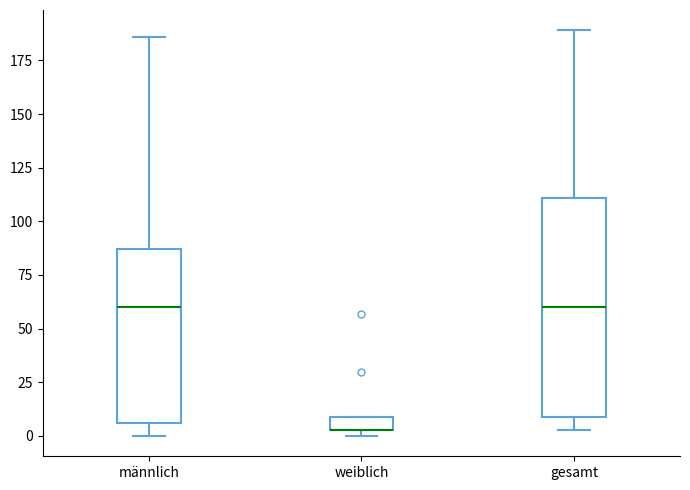

Which box is the tallest, from its lower edge to its upper edge?

gesamt